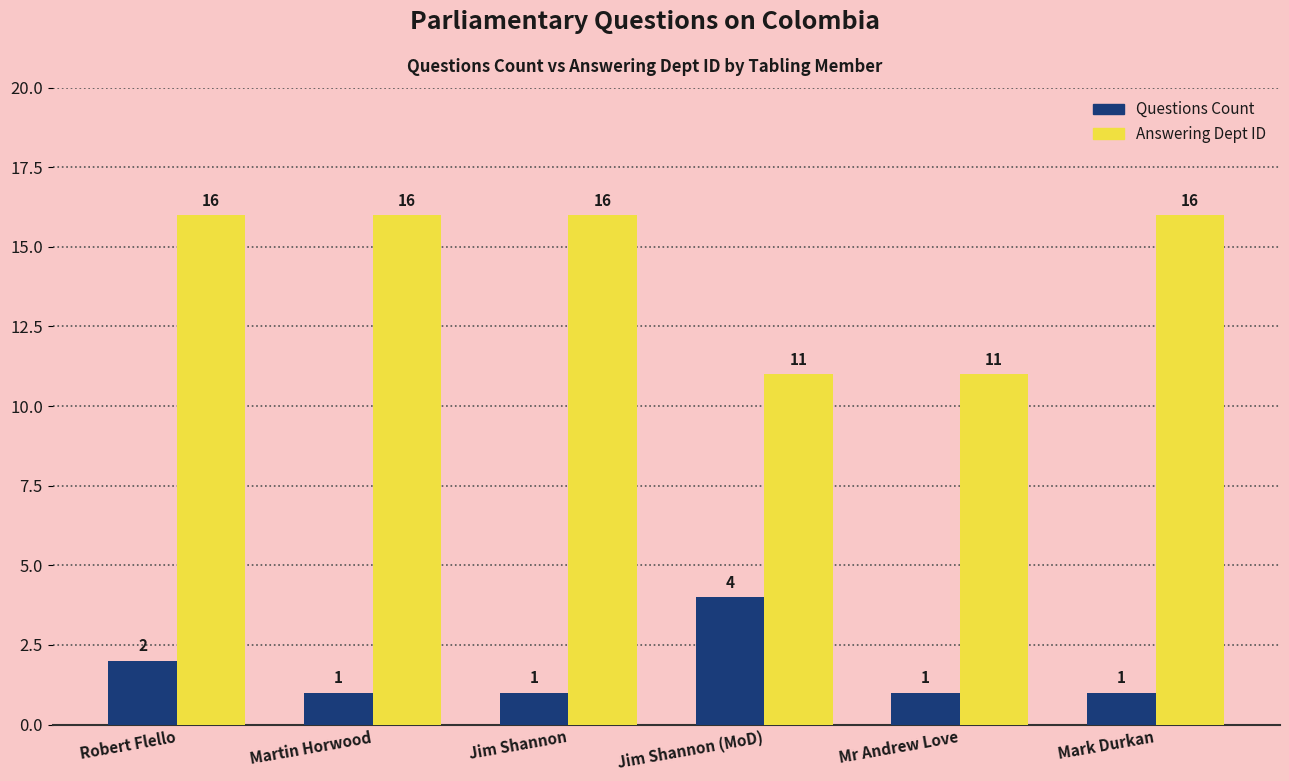

Rank the series at Jim Shannon from highest to lowest value.

Answering Dept ID, Questions Count